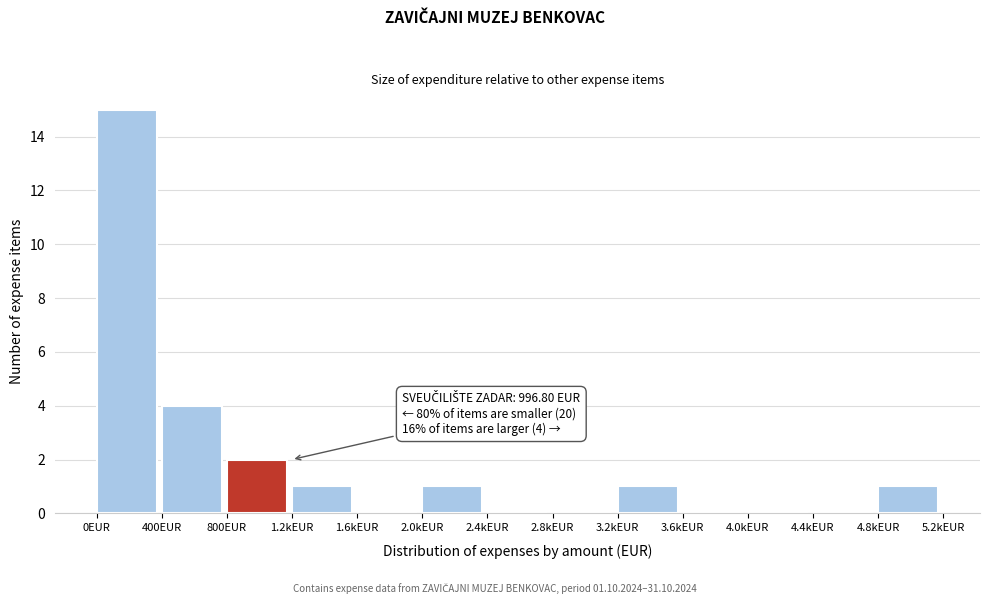

Reading left to right, transcribe all the data shown in this chart.

0EUR=15	400EUR=4	800EUR=2	1.2kEUR=1	1.6kEUR=0	2.0kEUR=1	2.4kEUR=0	2.8kEUR=0	3.2kEUR=1	3.6kEUR=0	4.0kEUR=0	4.4kEUR=0	4.8kEUR=1